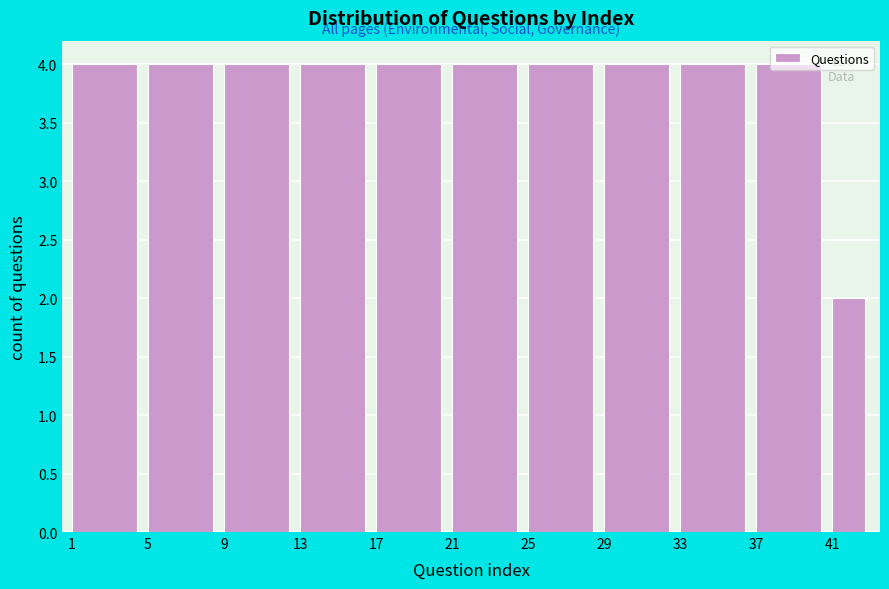

Reading left to right, list every bar in this chart as the range it spans on the x-axis followed by its height. The values are not printed on the chart, so give them approximately, as read against the axis.

1 to 5: 4
5 to 9: 4
9 to 13: 4
13 to 17: 4
17 to 21: 4
21 to 25: 4
25 to 29: 4
29 to 33: 4
33 to 37: 4
37 to 41: 4
41 to 43: 2